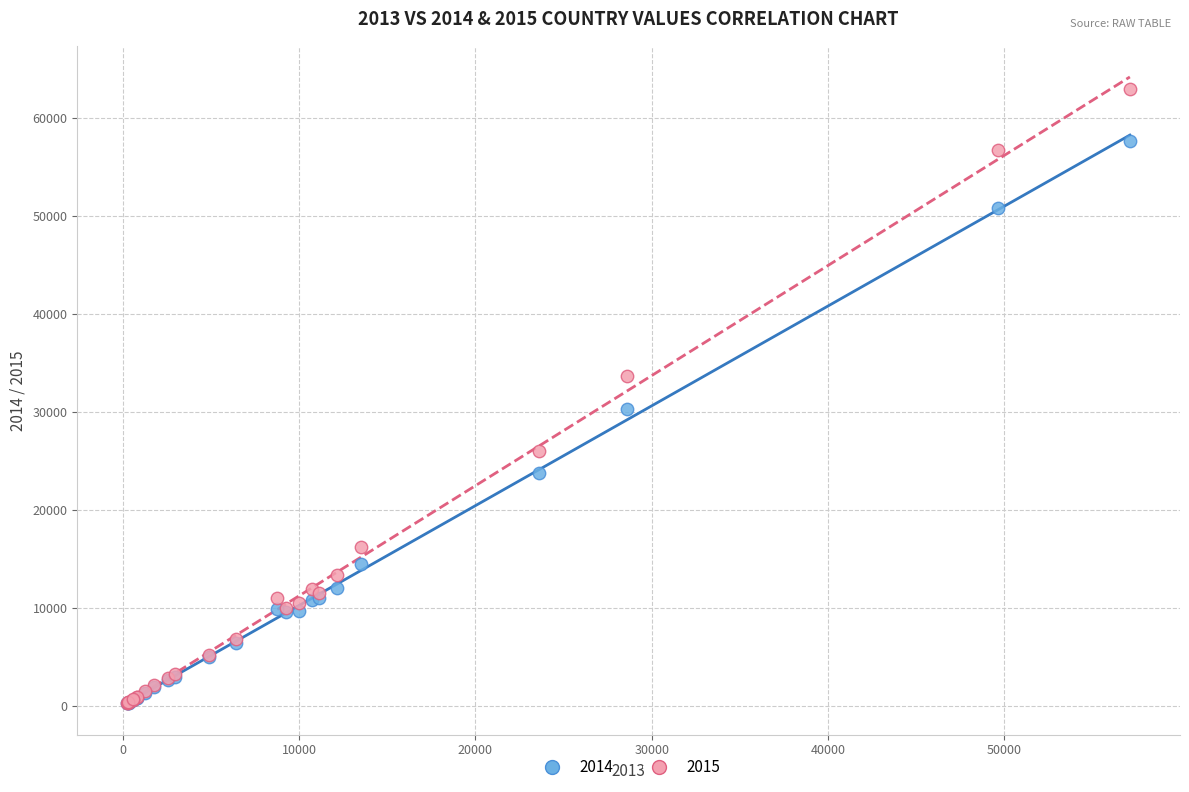

Across all series, what Y value is closest to 31587?

30293